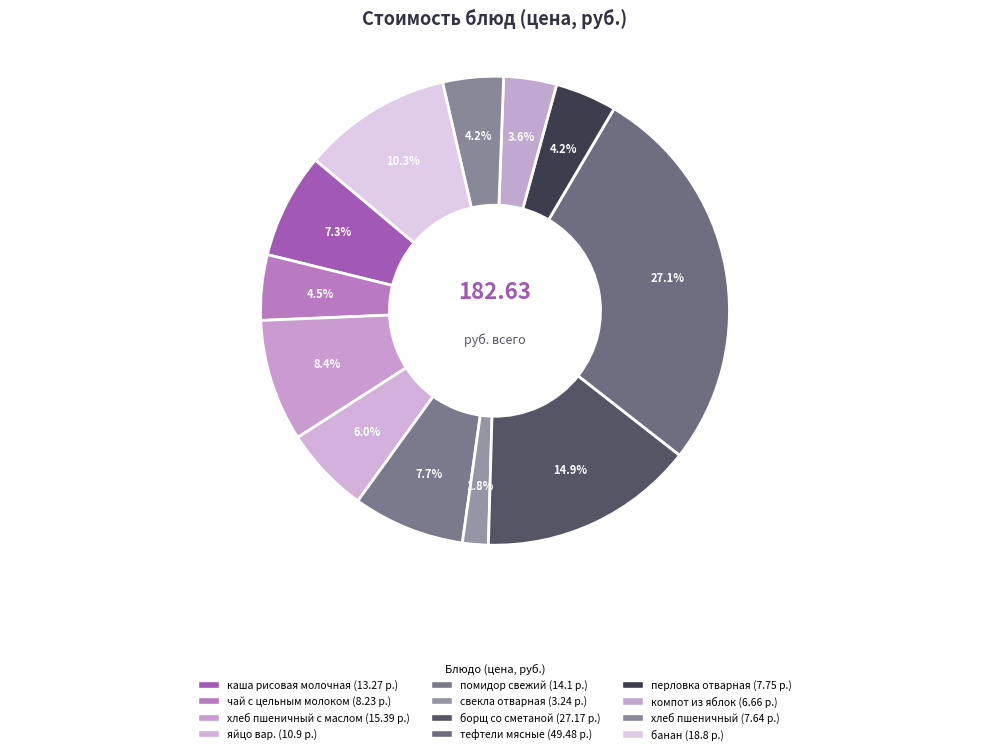

What is the smallest slice in the pie chart?

свекла отварная